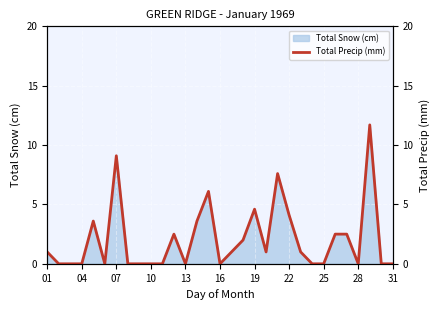

Where is Total Snow (cm) nearest to the value 5?

19